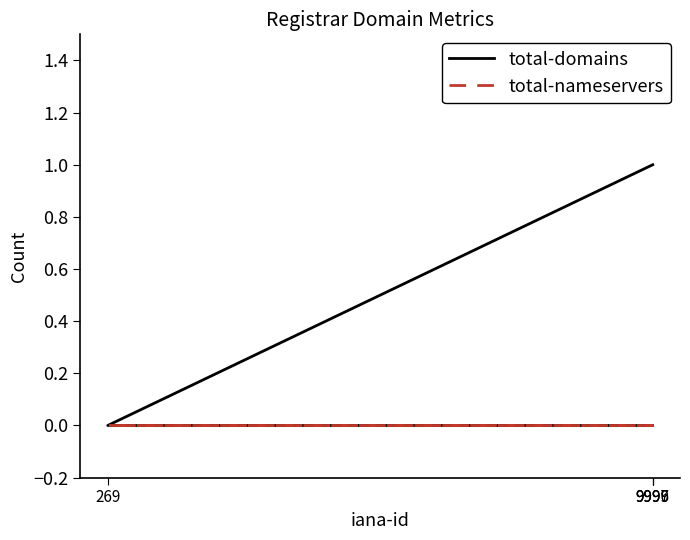

True or false: total-domains and total-nameservers cross at least once.

False